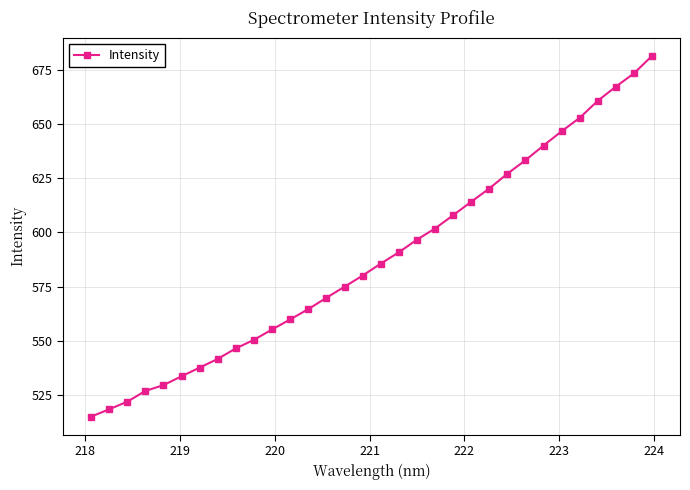

What is the greatest value displayed?

681.4